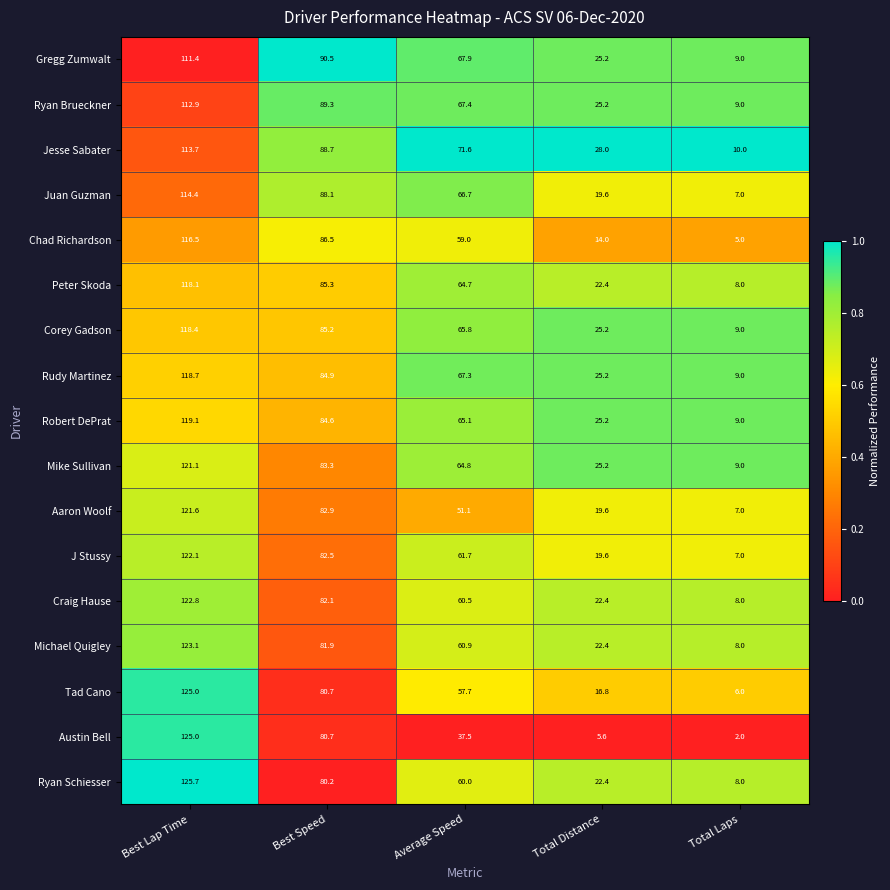

The Juan Guzman series shows 174.1 at Best Lap Time. True or false?

False